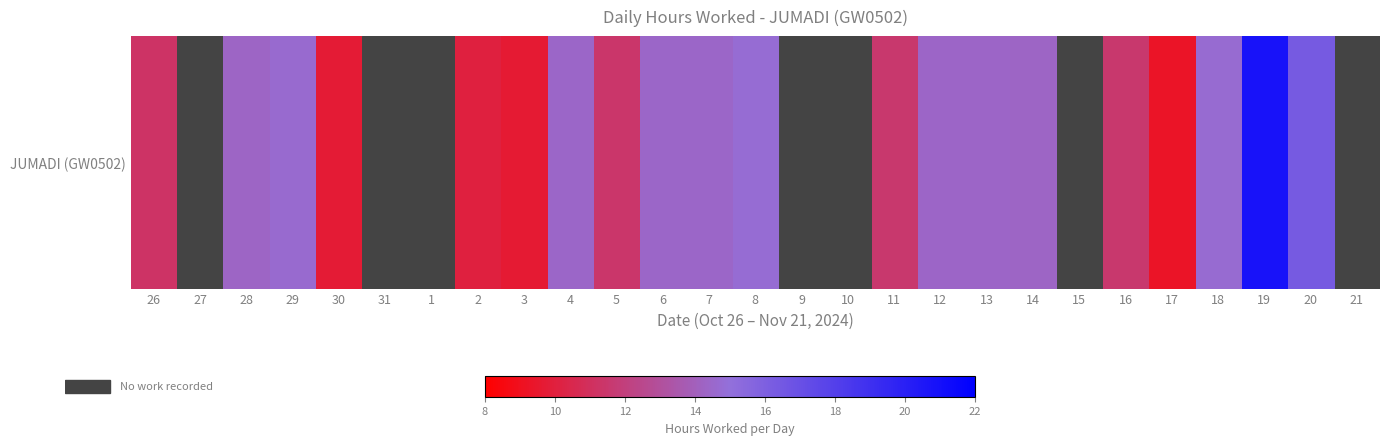

Rank the categories by value from lowest to highest.

27, 31, 1, 9, 10, 15, 21, 17, 3, 30, 2, 26, 5, 16, 11, 14, 28, 12, 13, 7, 4, 6, 29, 18, 8, 20, 19